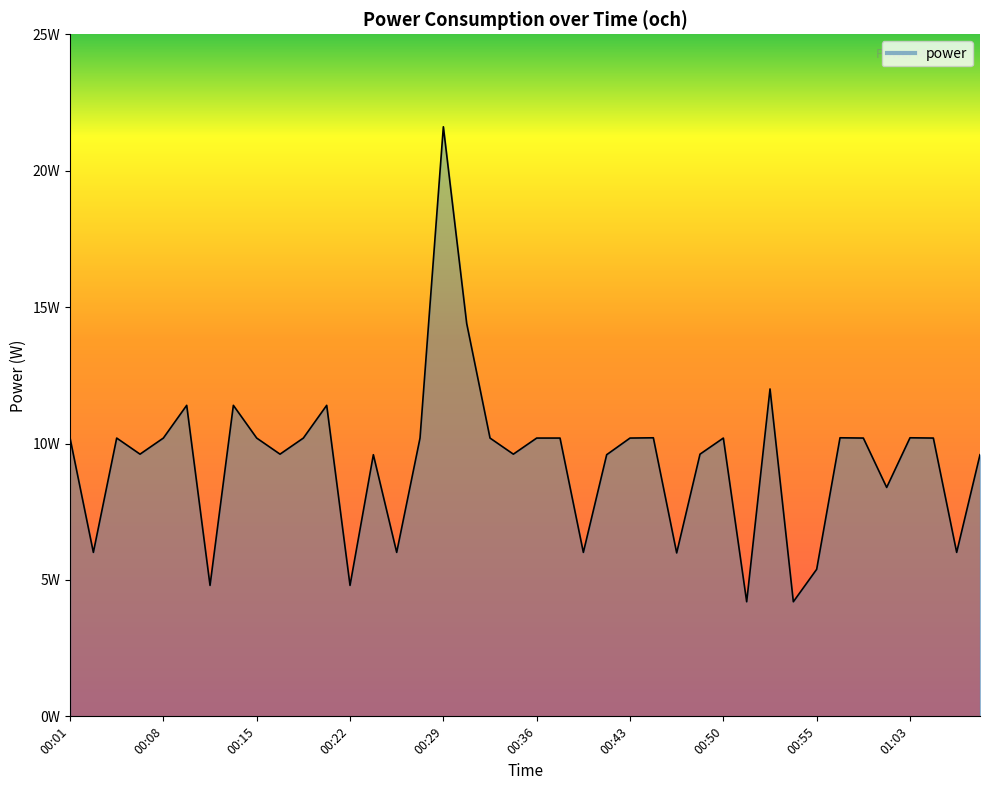

What is the smallest value displayed?

4.2